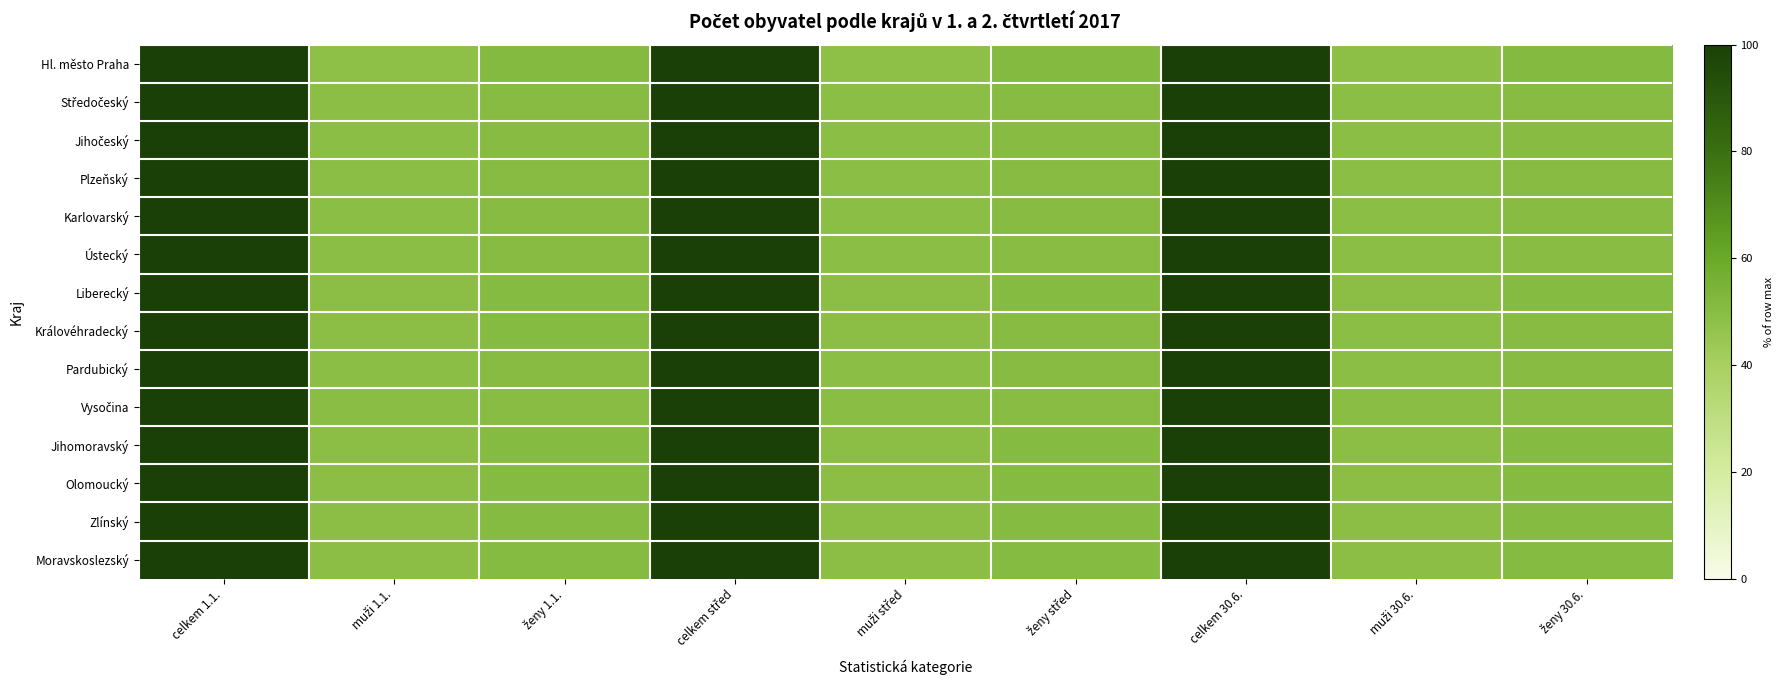

List the series in order of their peak value, highest first.

Hl. město Praha, Středočeský, Jihočeský, Plzeňský, Karlovarský, Ústecký, Liberecký, Královéhradecký, Pardubický, Vysočina, Jihomoravský, Olomoucký, Zlínský, Moravskoslezský